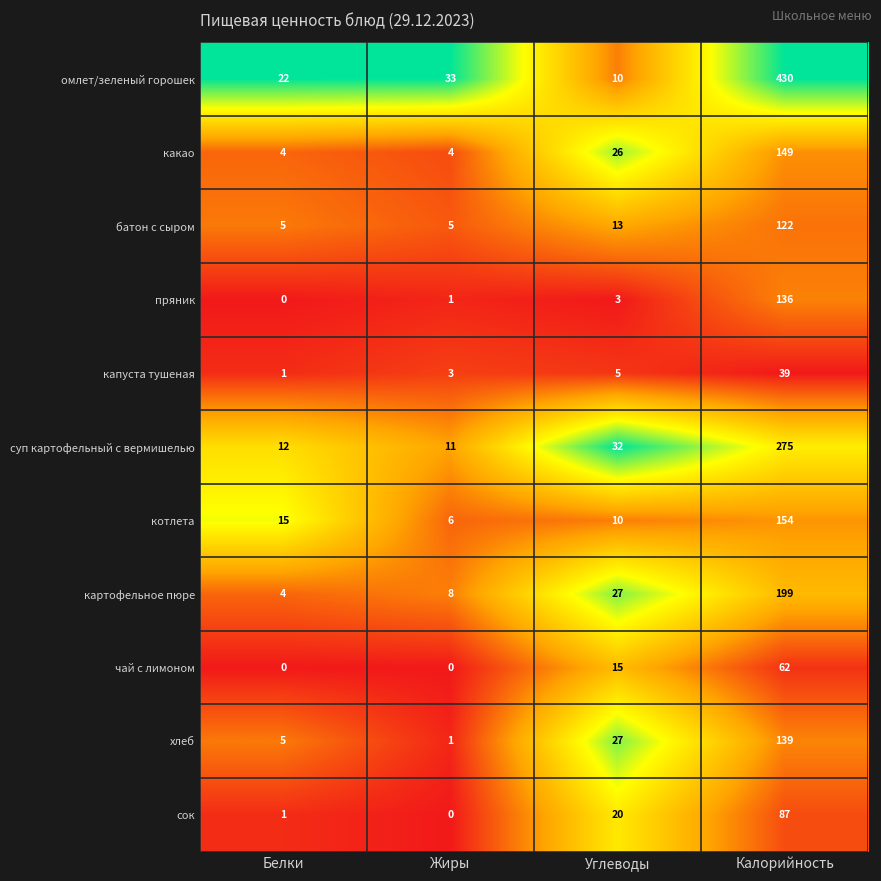

The value of омлет/зеленый горошек at Калорийность is 730. True or false?

False